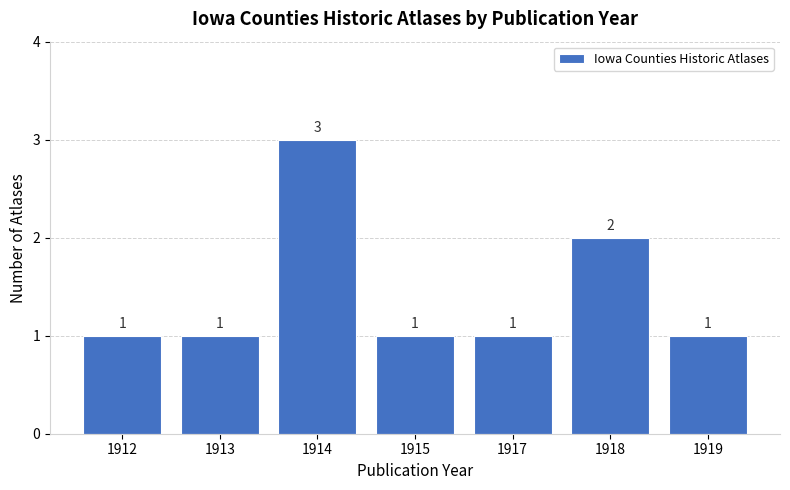

At which category does the chart reach its peak across all series?

1914